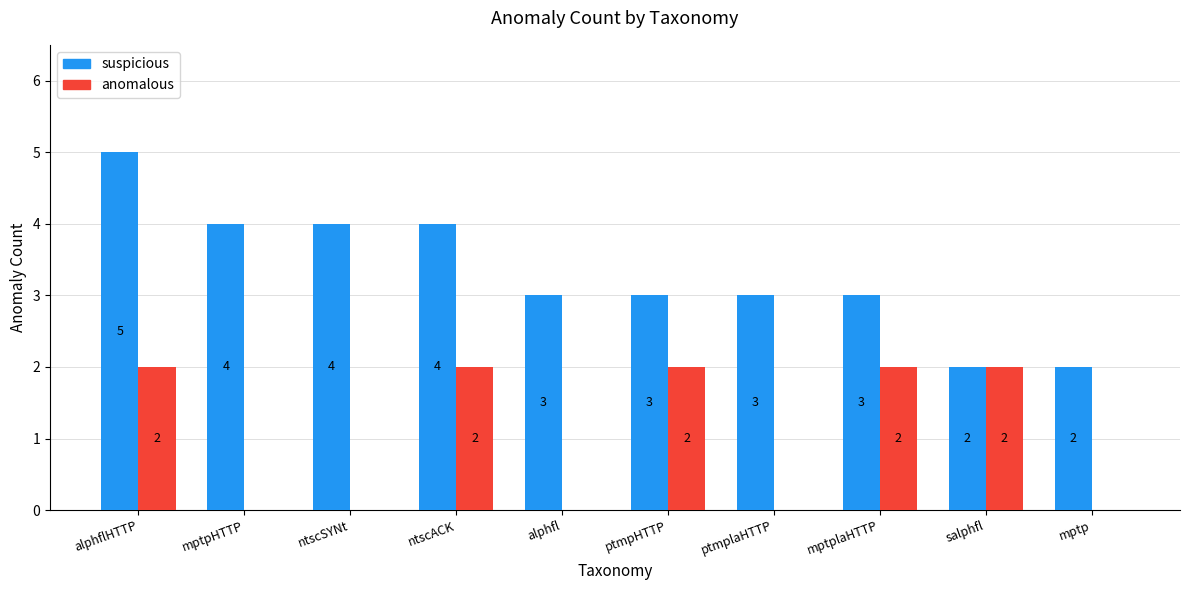

True or false: suspicious has a value of 6 at mptpHTTP.

False